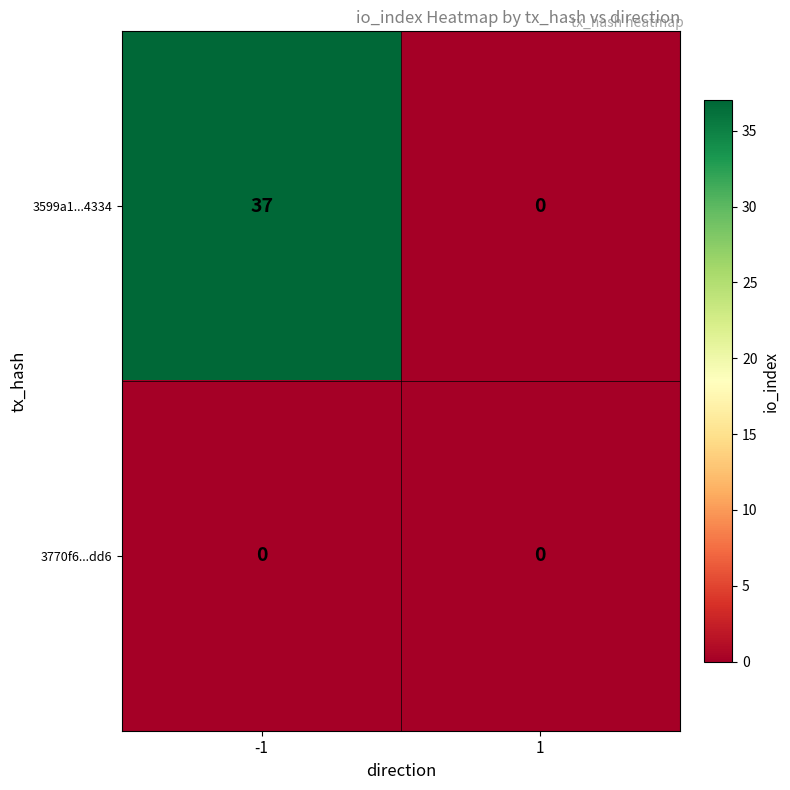

Which series has the widest spread of values?

3599a1...4334